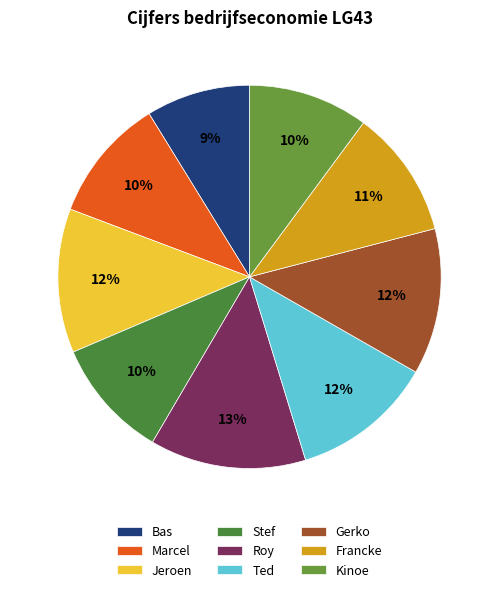

To the nearest percent, what is the difference between the Stef and Ted slice percentages?

2%